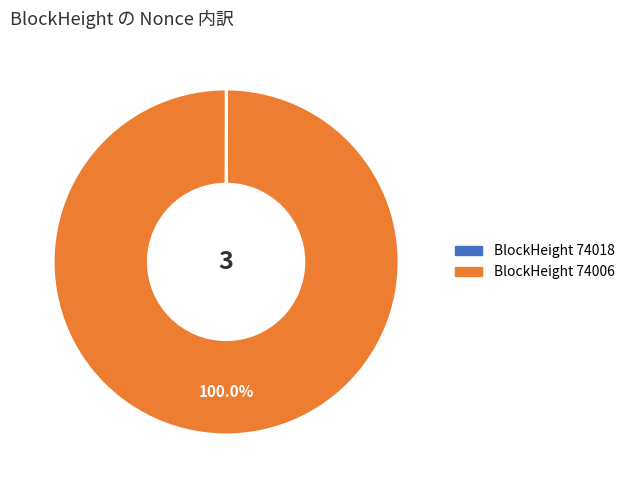

Which category has the biggest portion of the pie?

BlockHeight 74006